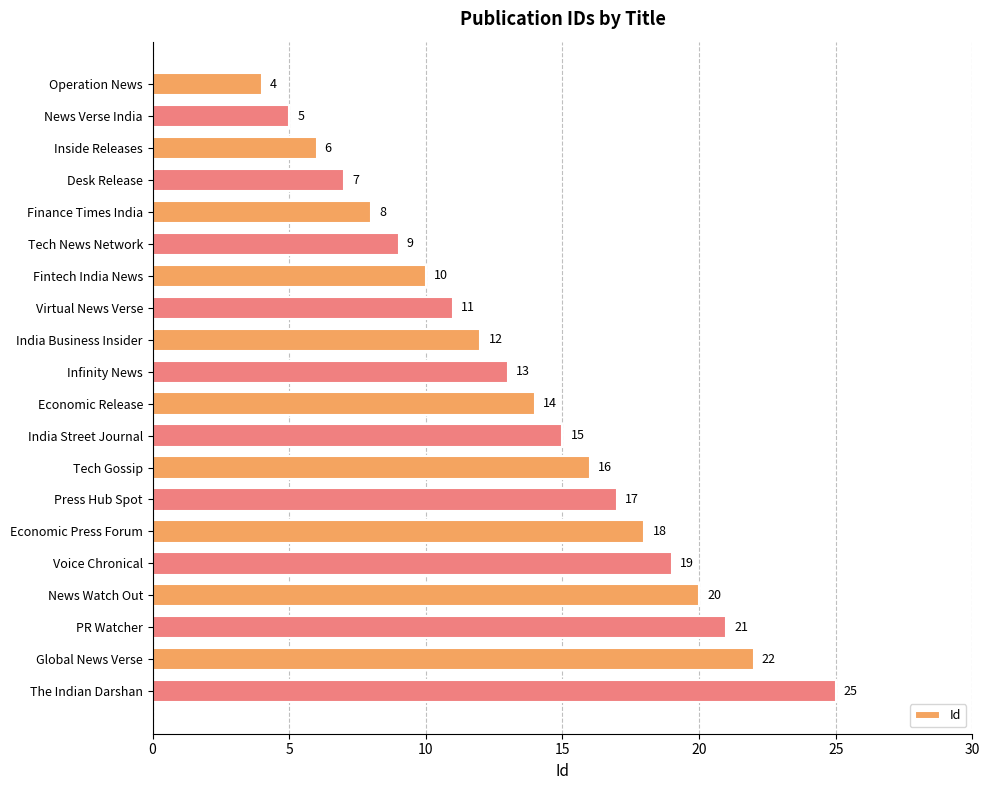

How many categories are shown in the chart?

20